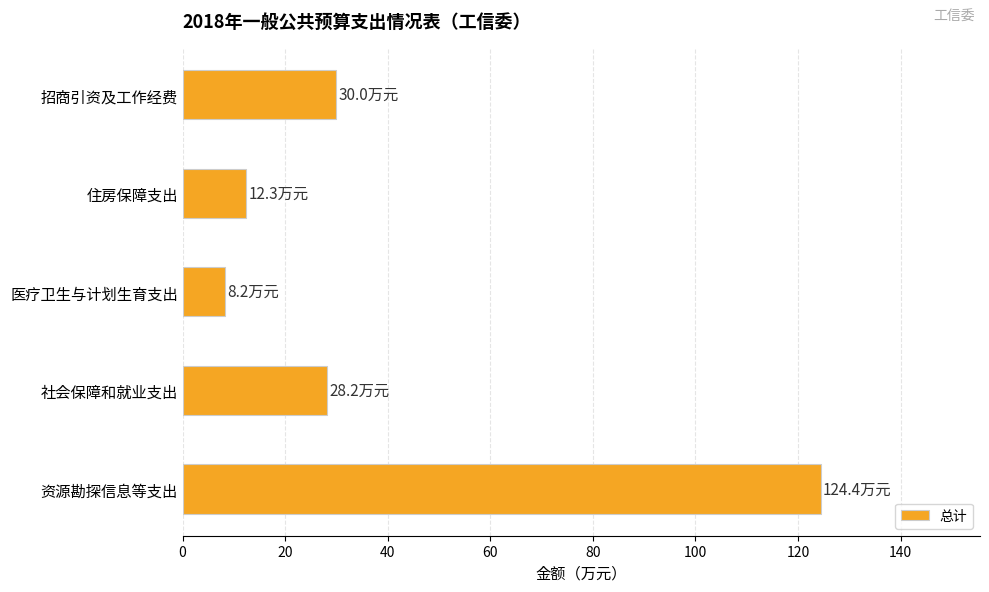

How many bars are there in total?

5